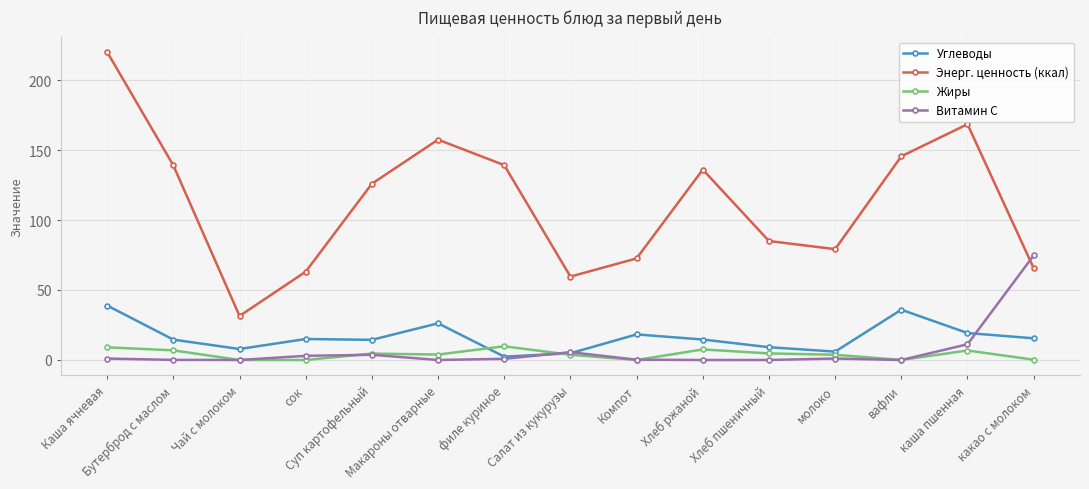

At how many categories does at least one series exceed 88?

8